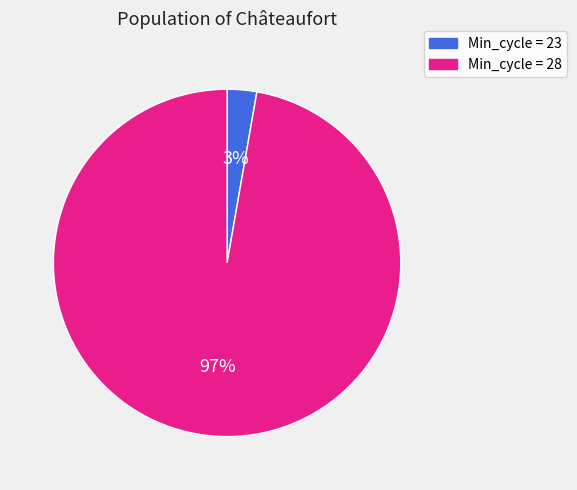

Is there any slice that represents more than half of the pie?

Yes